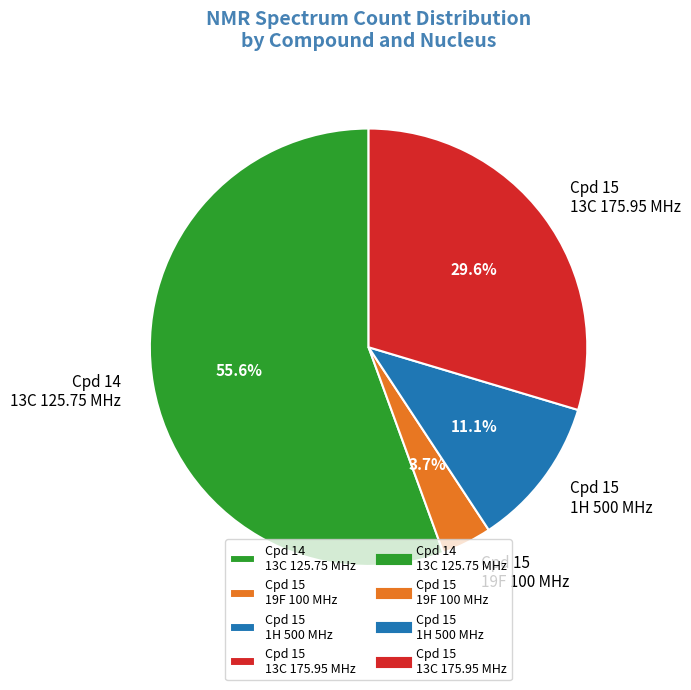

How many slices are in this pie chart?

4